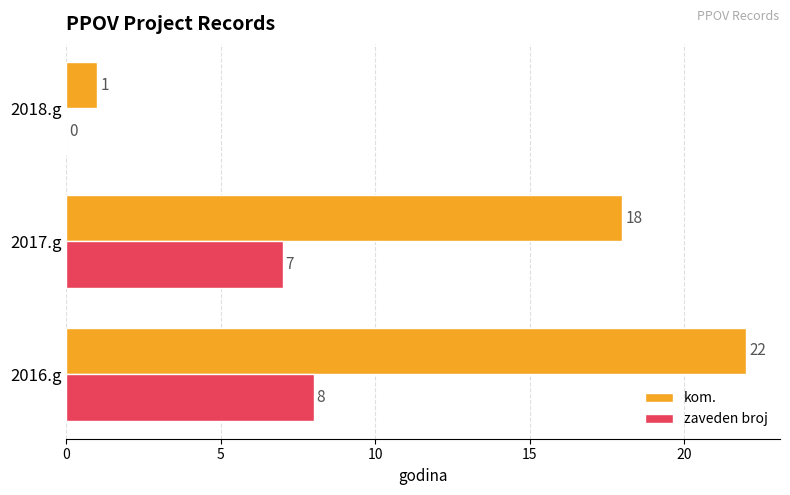

The value of kom. at 2016.g is 22. True or false?

True